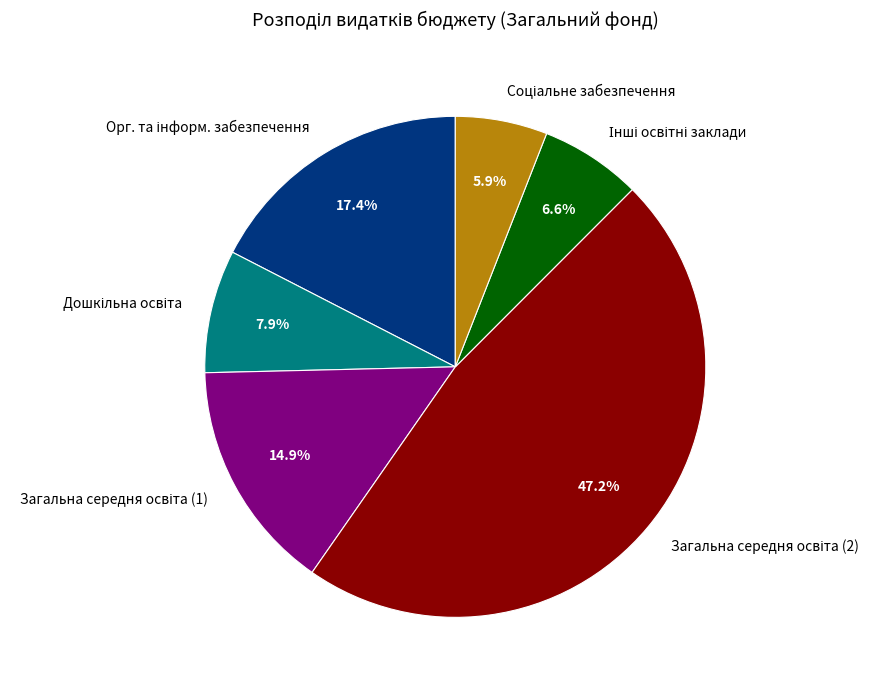

Is there any slice that represents more than half of the pie?

No